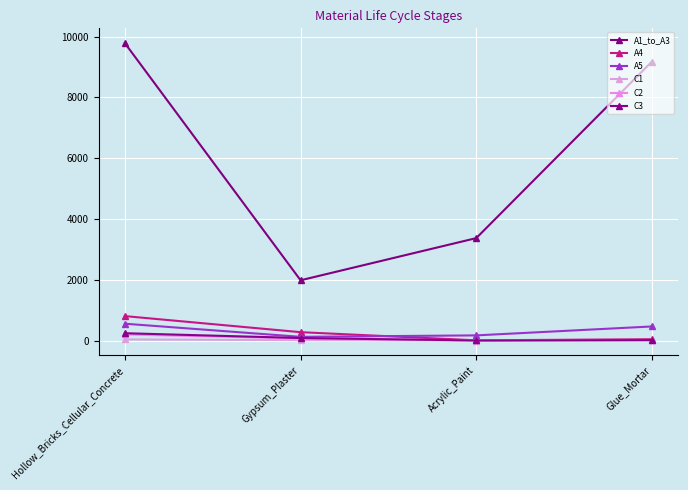

True or false: A1_to_A3 has more than 1 interior local peaks.

False